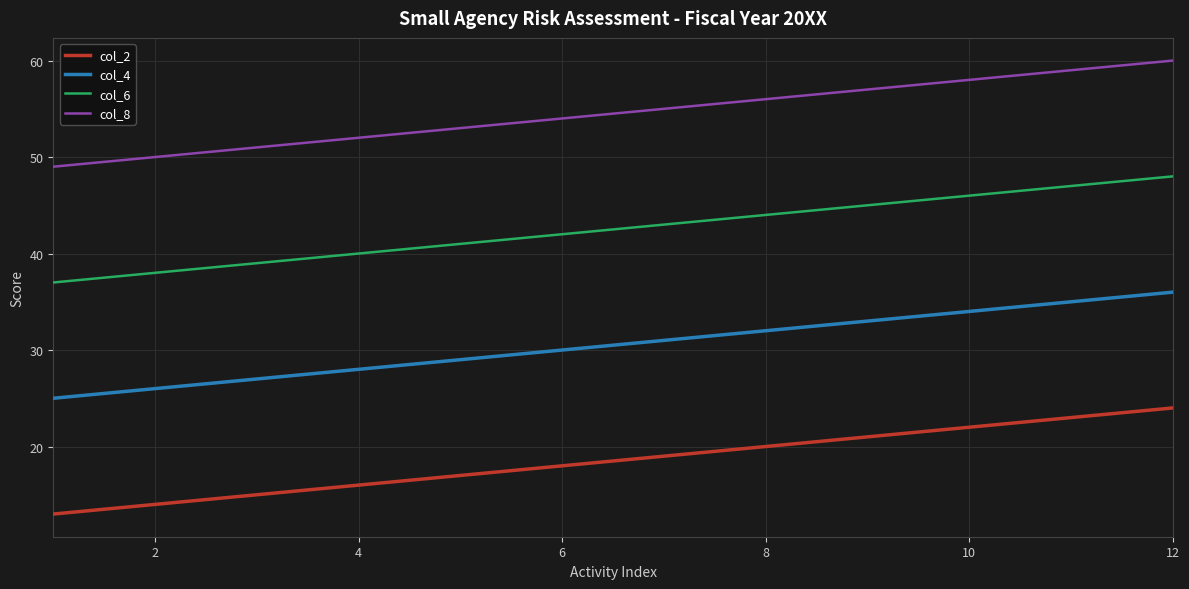

Rank the series by their average value, from highest to lowest.

col_8, col_6, col_4, col_2